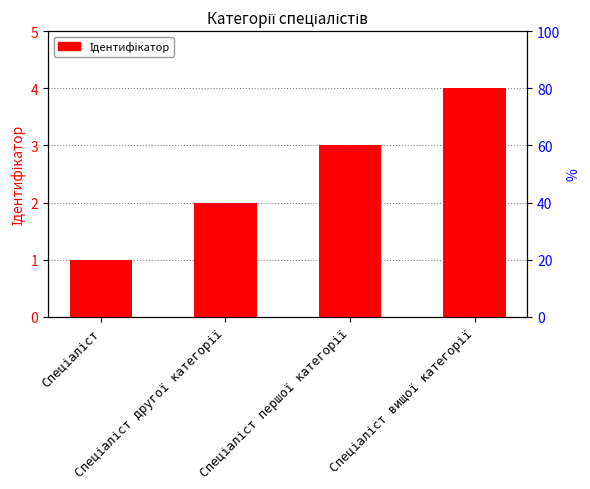

Does the chart contain any negative values?

No